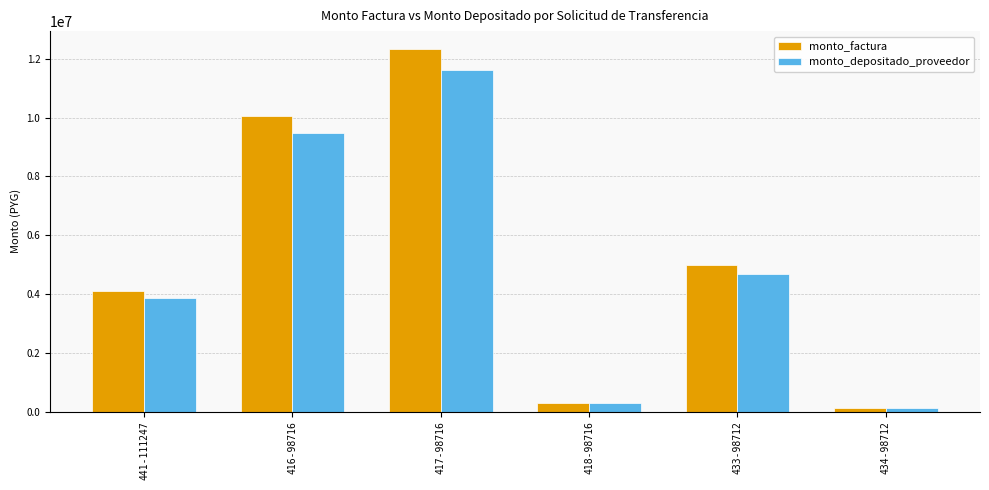

List the labels in order of monto_factura value, largest first.

417-98716, 416-98716, 433-98712, 441-111247, 418-98716, 434-98712